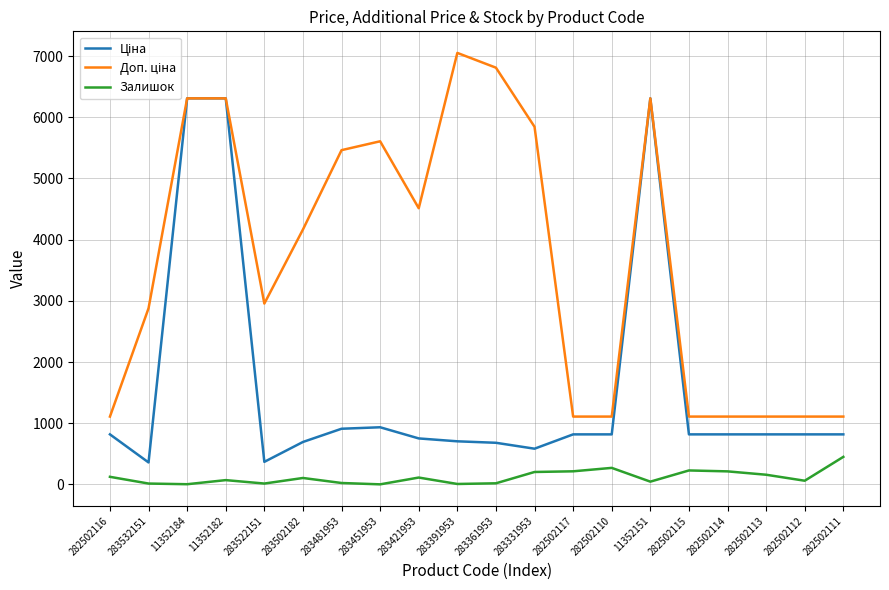

What is the spread (max minus min) of values at 282502111?

658.2